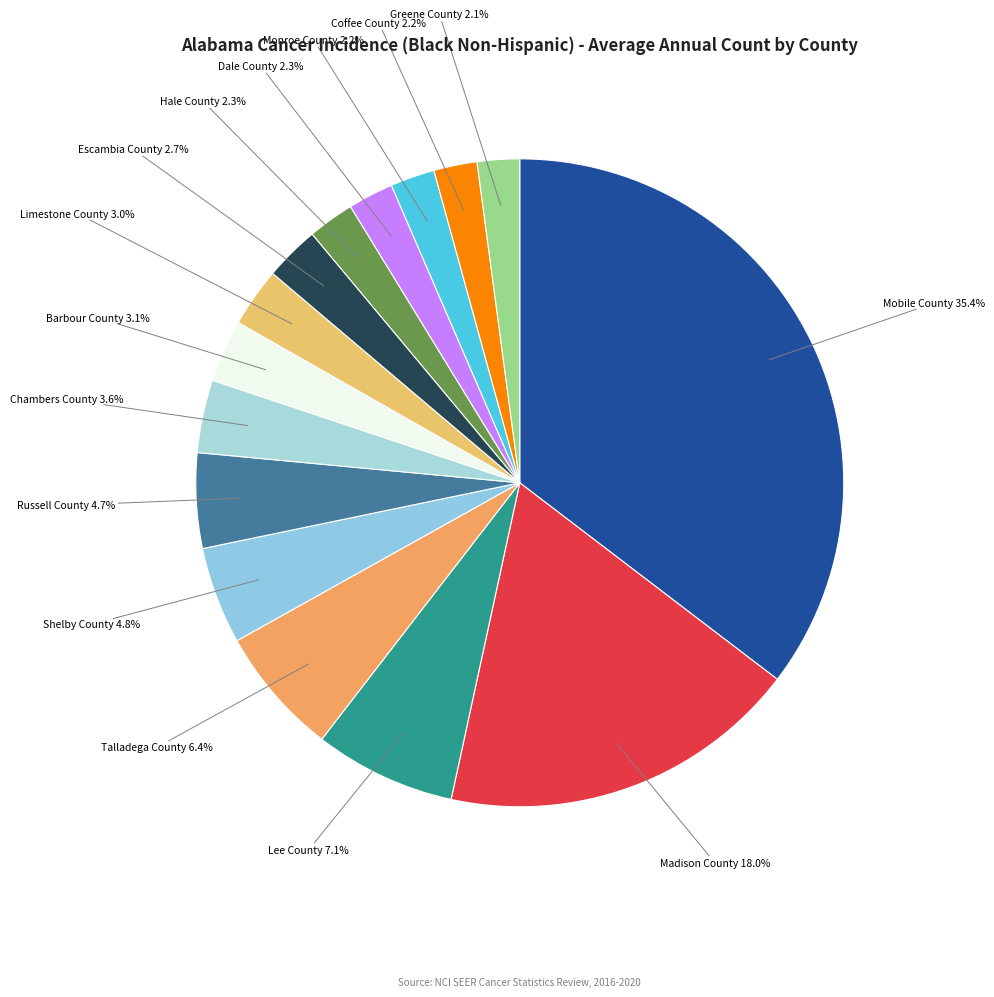

Which category has the biggest portion of the pie?

Mobile County